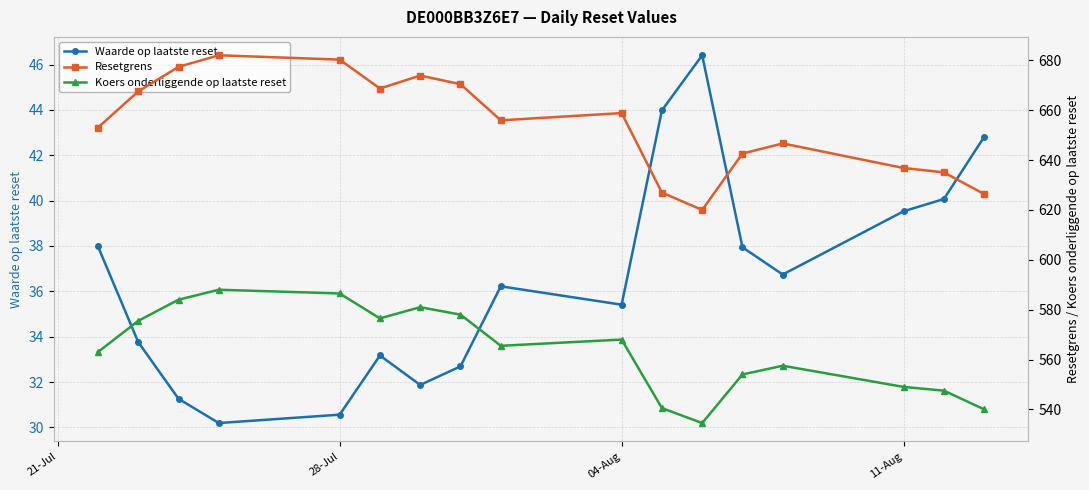

What is the maximum value shown in the chart?

682.1